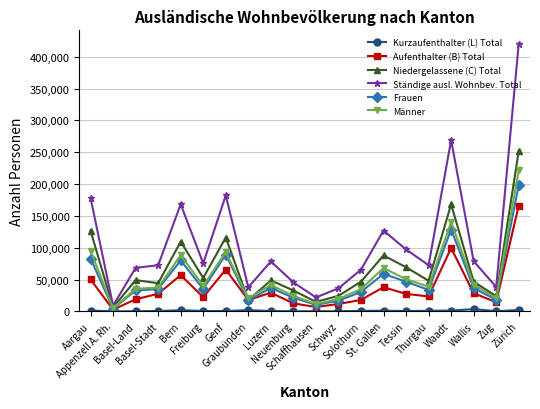

What is the maximum value shown in the chart?

420456